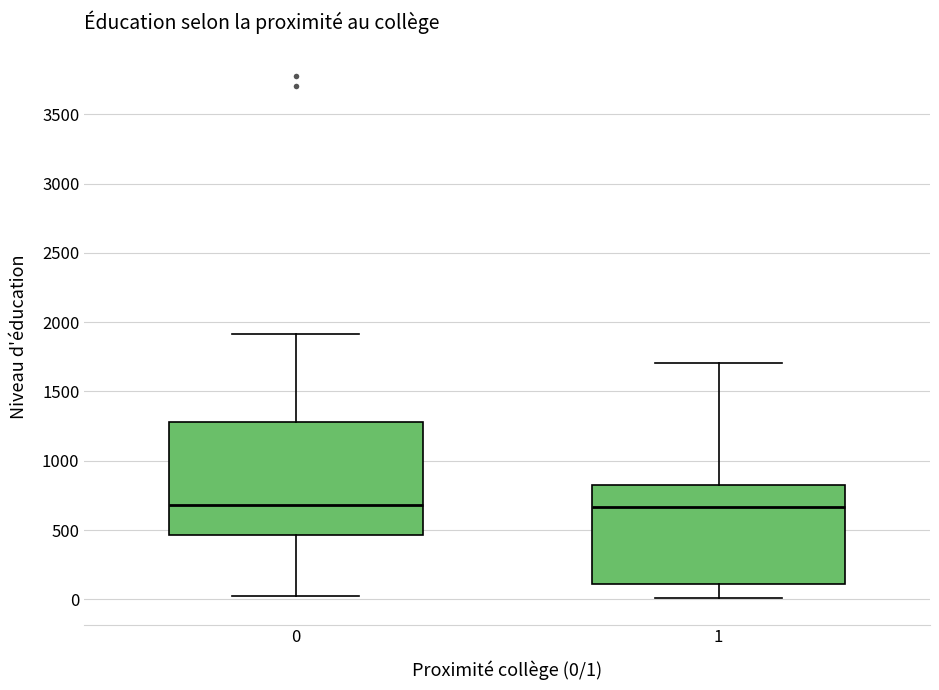

Where does the median line of the box at x = 1 sit on the y-axis? The values are not printed on the chart, so give them approximately, as read against the axis.

650